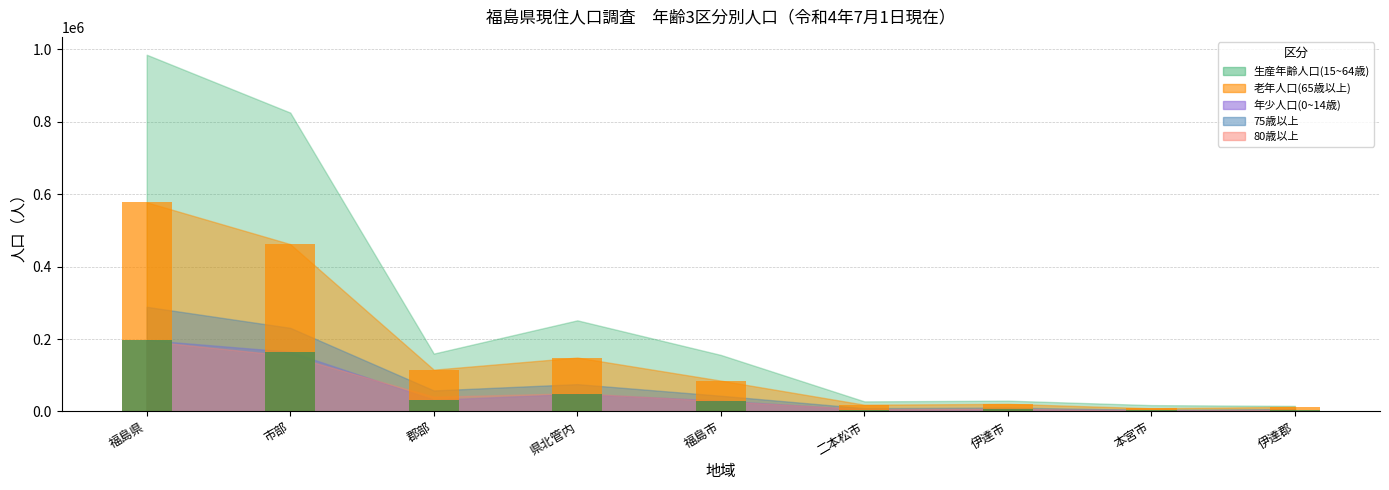

At how many categories does at least one series exceed 374192?

2